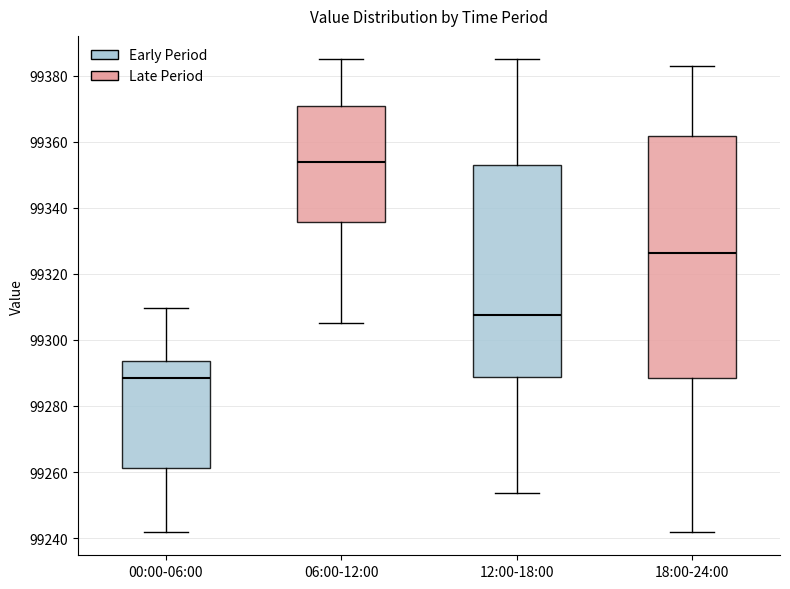

Comparing the boxes themselves (not the whiskers), which one is the tallest?

18:00-24:00